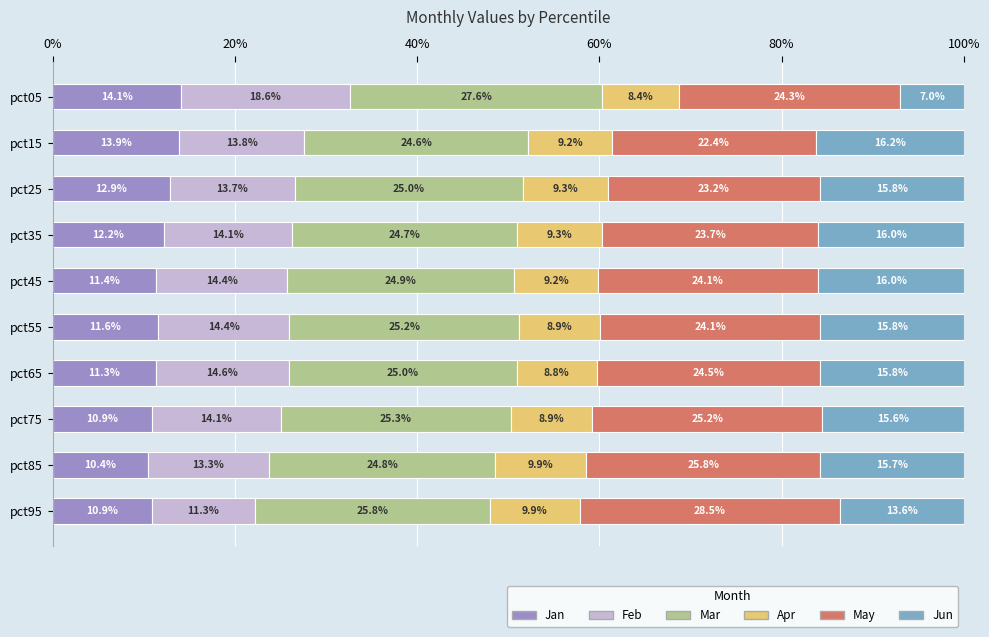

What is the lowest value of the Jan series?

10.4